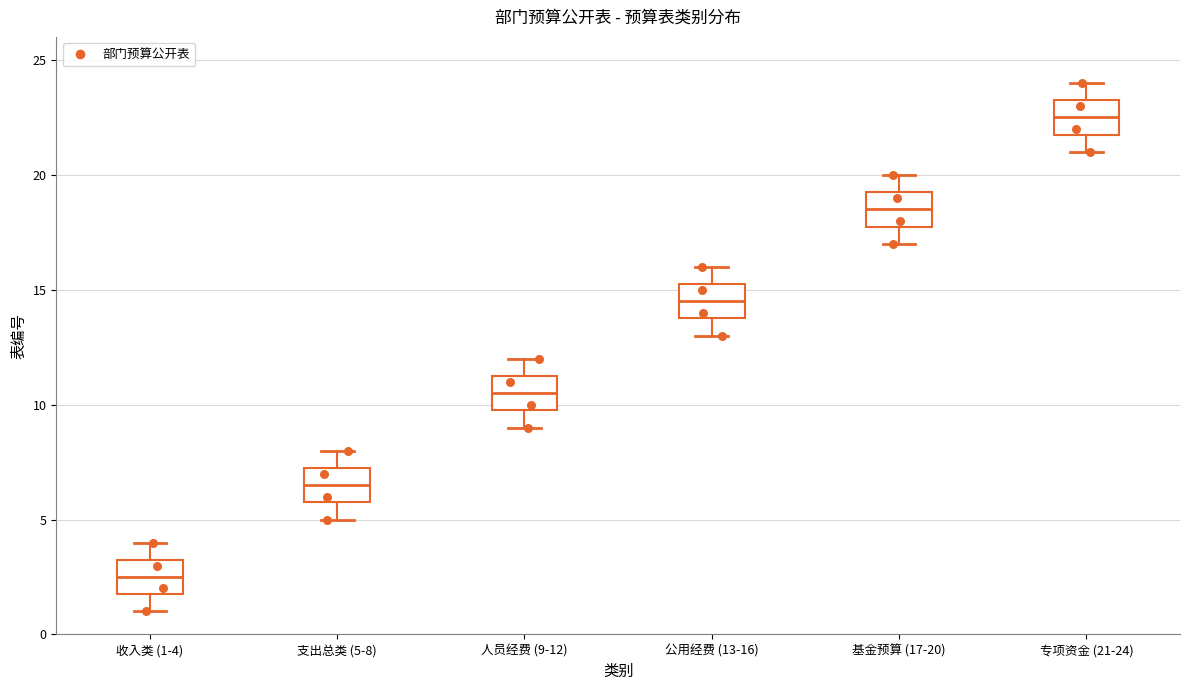

Where does the lower whisker of the box for 专项资金 (21-24) end on the y-axis? The values are not printed on the chart, so give them approximately, as read against the axis.

21.0